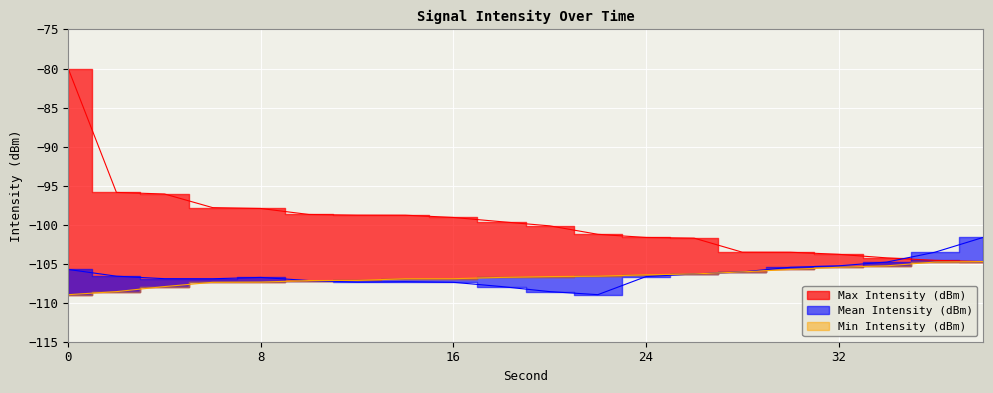

What is the average value of the Min Intensity (dBm) series?

-106.7